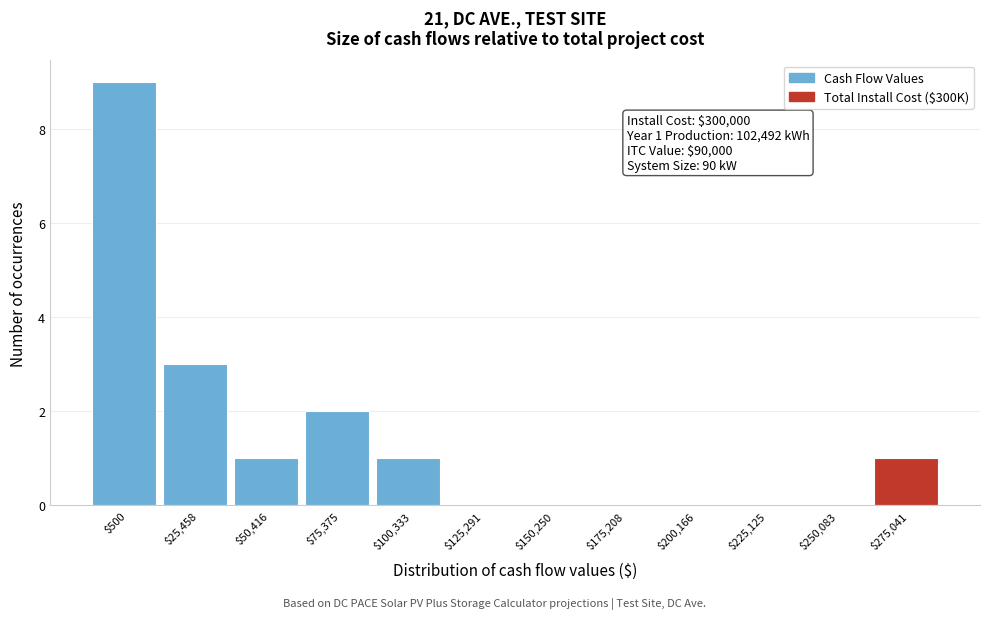

Which label corresponds to the largest value in the chart?

$500